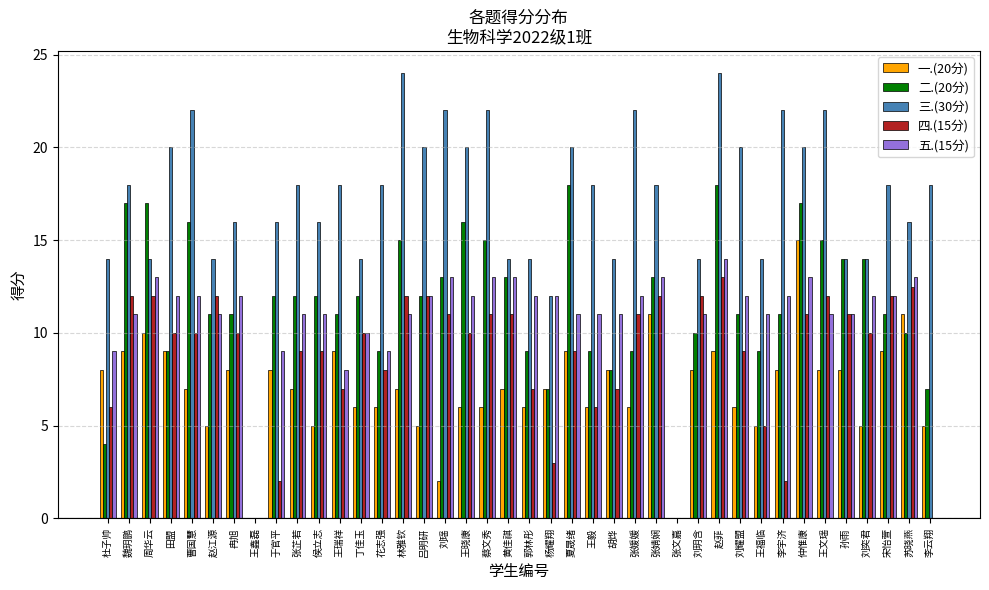

Is the value of 四.(15分) at 王鑫磊 greater than the value of 二.(20分) at 李云翔?

No